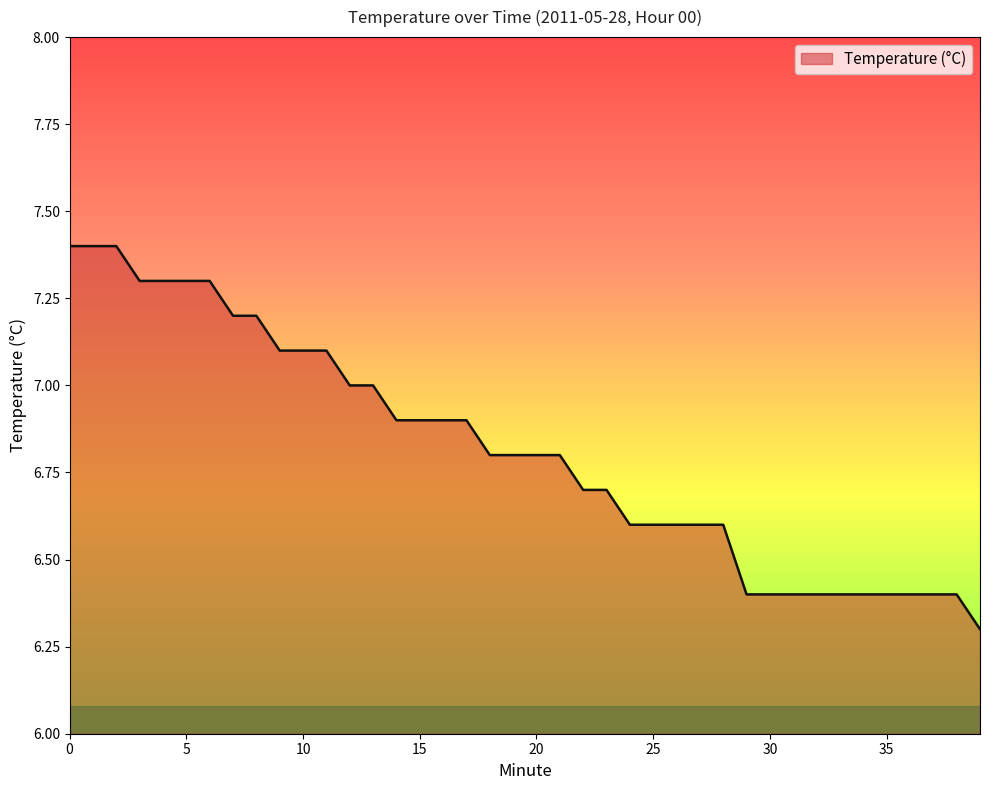

Reading right to left, extract all data points from this chart.

6.3	6.4	6.4	6.4	6.4	6.4	6.4	6.4	6.4	6.4	6.4	6.6	6.6	6.6	6.6	6.6	6.7	6.7	6.8	6.8	6.8	6.8	6.9	6.9	6.9	6.9	7.0	7.0	7.1	7.1	7.1	7.2	7.2	7.3	7.3	7.3	7.3	7.4	7.4	7.4